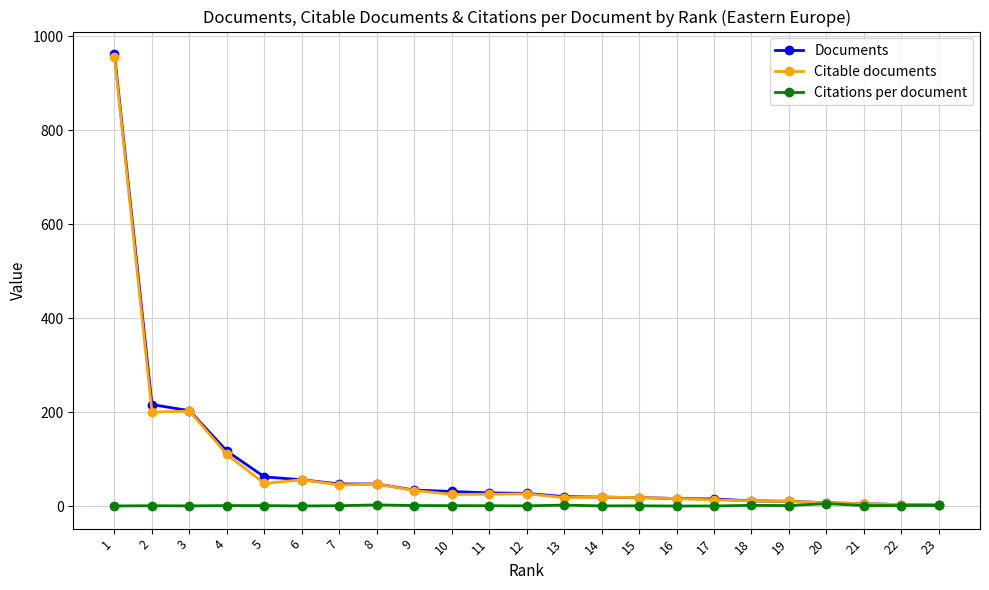

The value of Citable documents at 4 is 171.7. True or false?

False